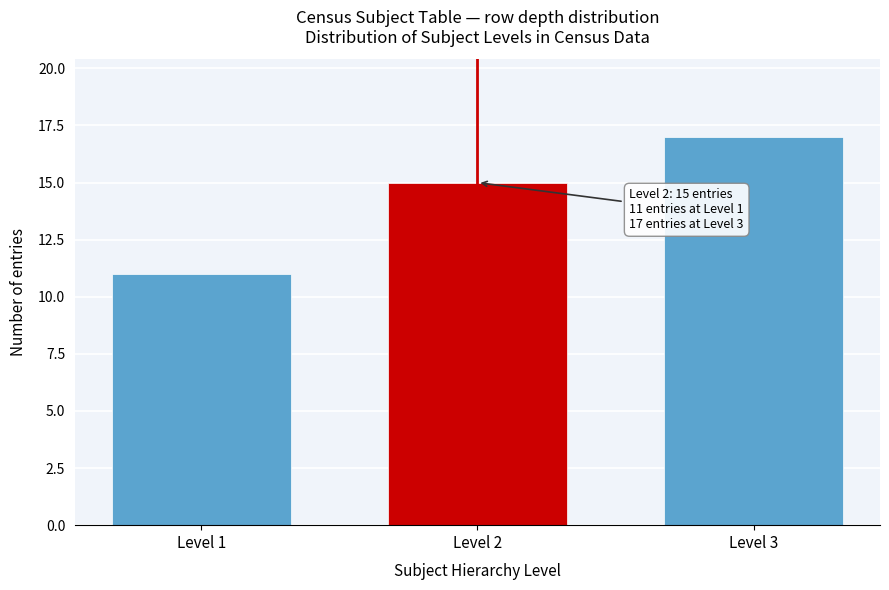

Reading left to right, transcribe all the data shown in this chart.

Level 1=11	Level 2=15	Level 3=17